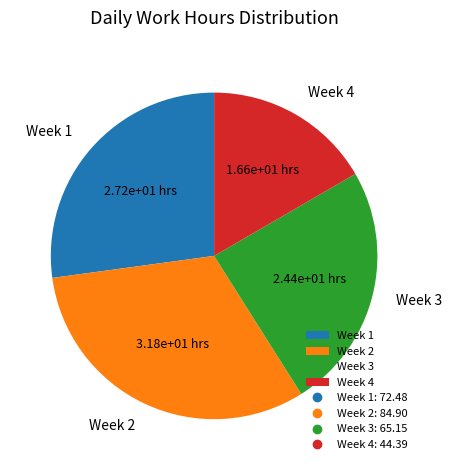

Do Week 2 and Week 3 together represent more than half of the pie?

Yes